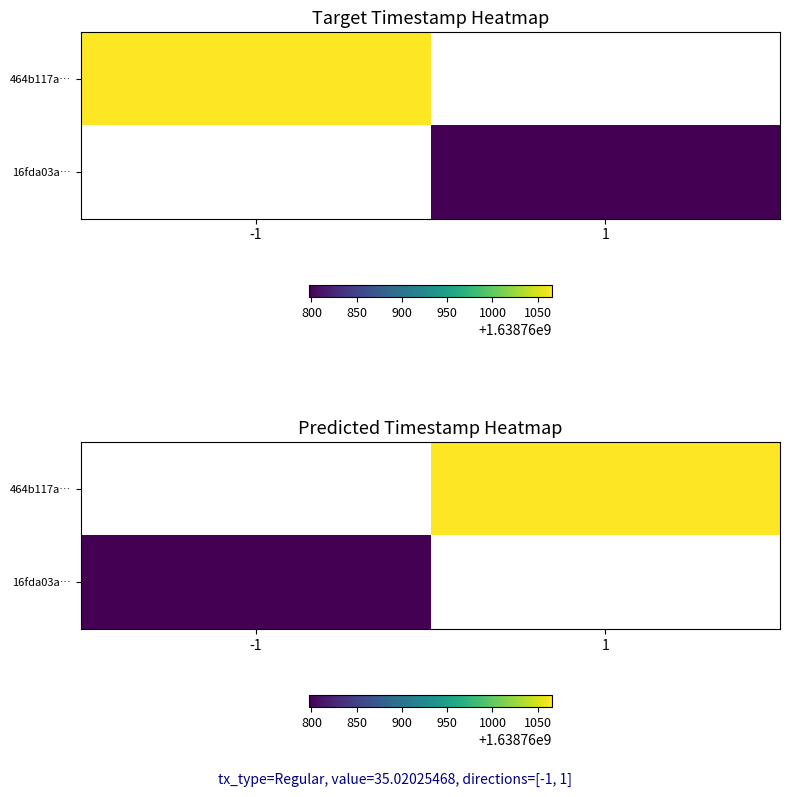

At -1, list the series in order from smallest to largest.

464b117a…, 16fda03a…